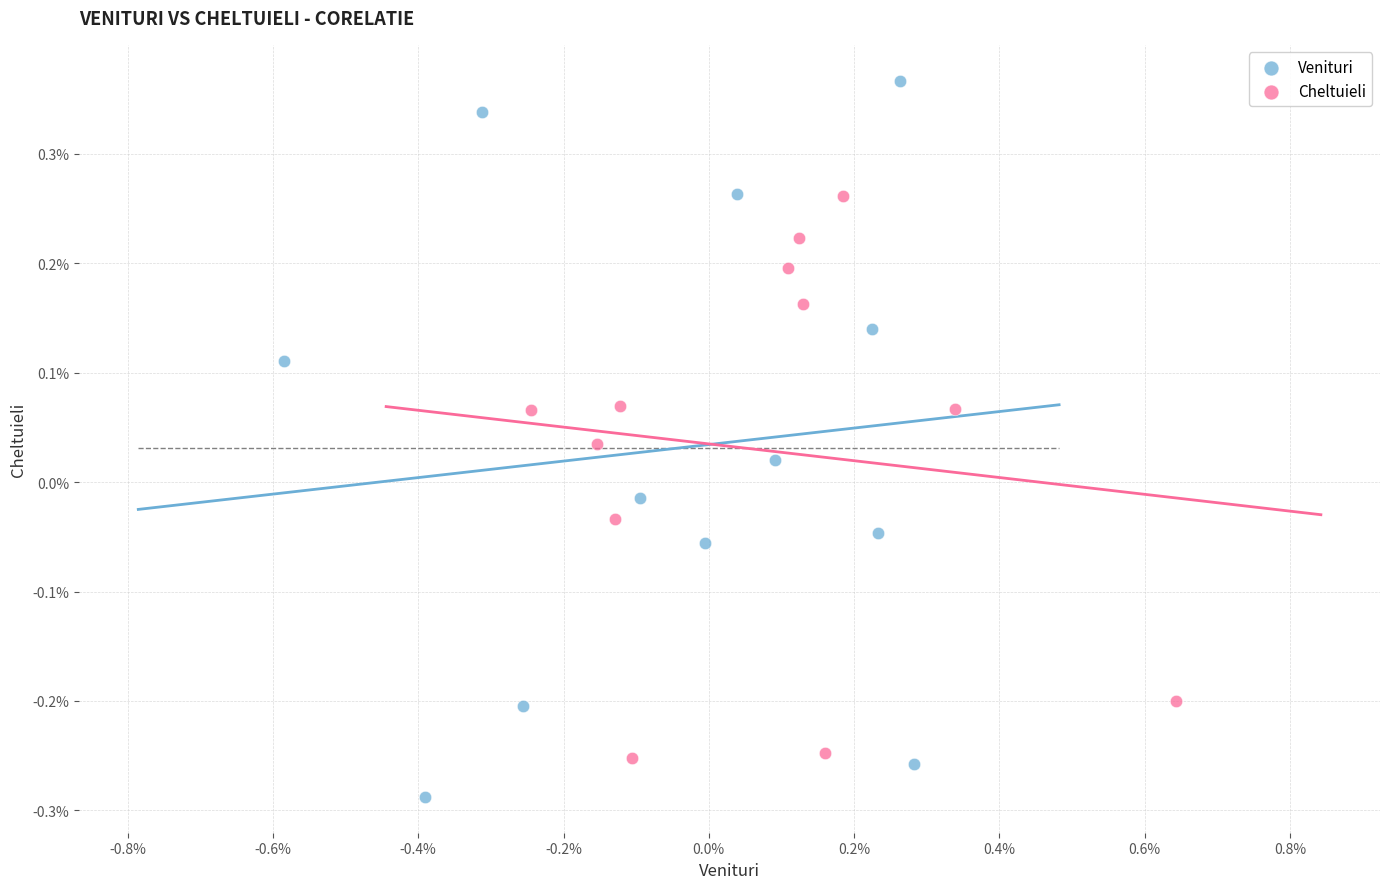

Which series contains the highest Y value?

Venituri